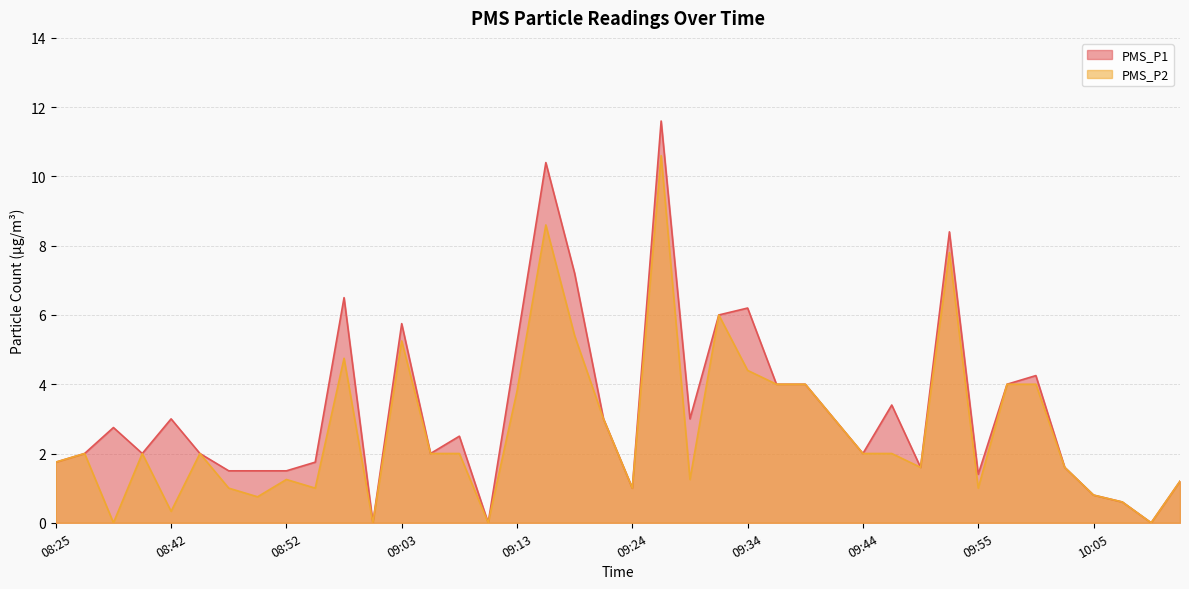

What is the total value across all series at 09:31?

12.0